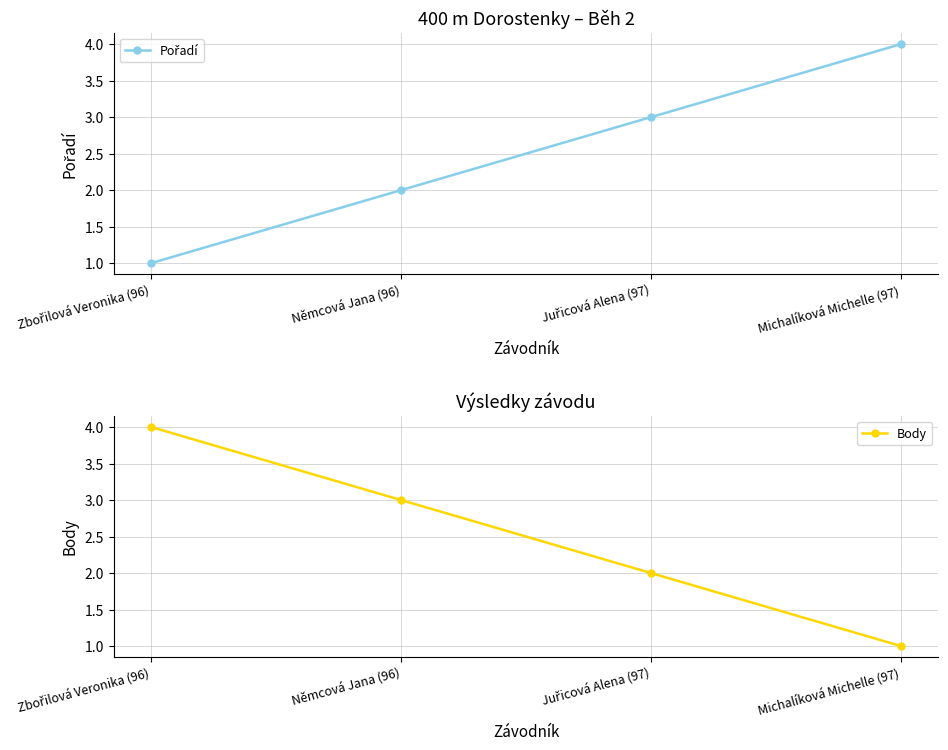

What is the label of the 4th point from the right?

Zbořilová Veronika (96)